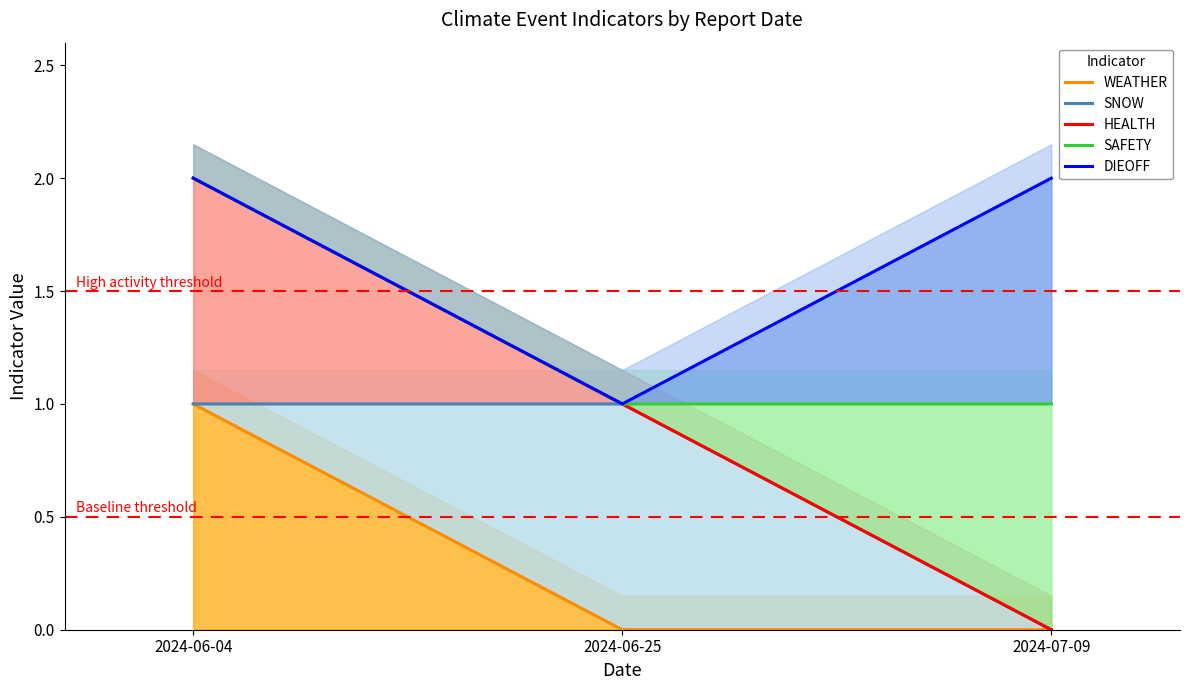

What is the greatest value displayed?

2